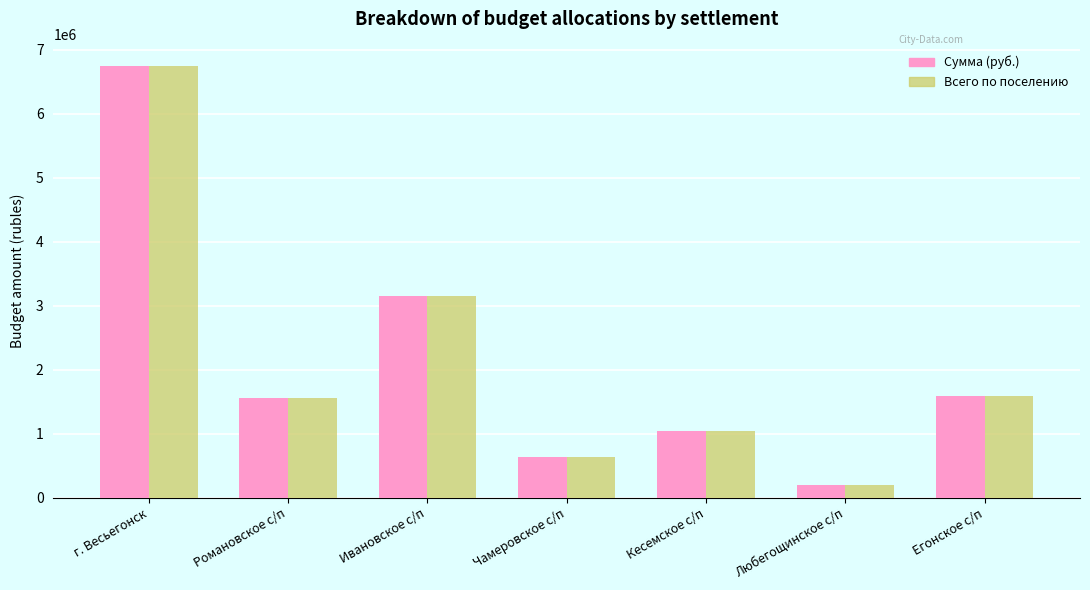

The value of Сумма (руб.) at Ивановское с/п is 4526041.4. True or false?

False